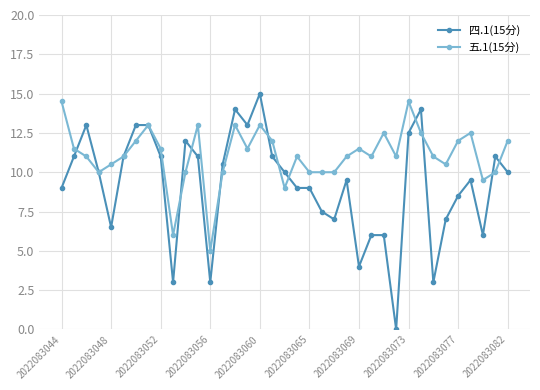

Which series has the largest total across all categories?

五.1(15分)